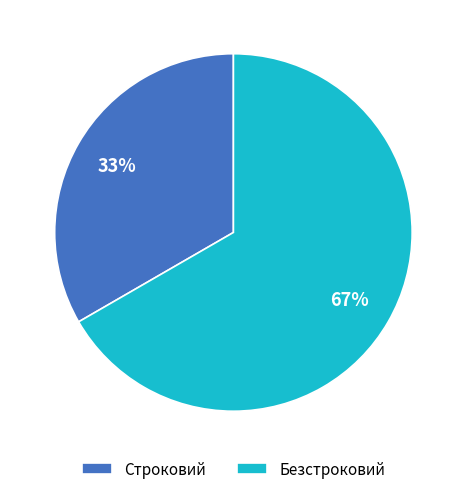

To the nearest percent, what is the combined percentage of Строковий and Безстроковий?

100%